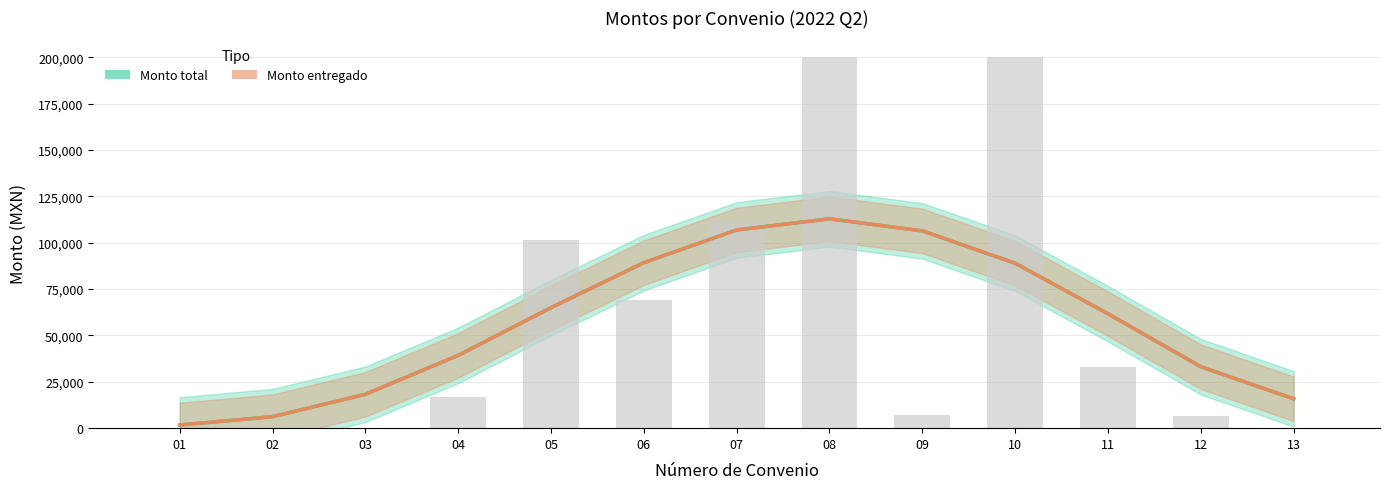

At which label does Monto total first exceed 61707?

05